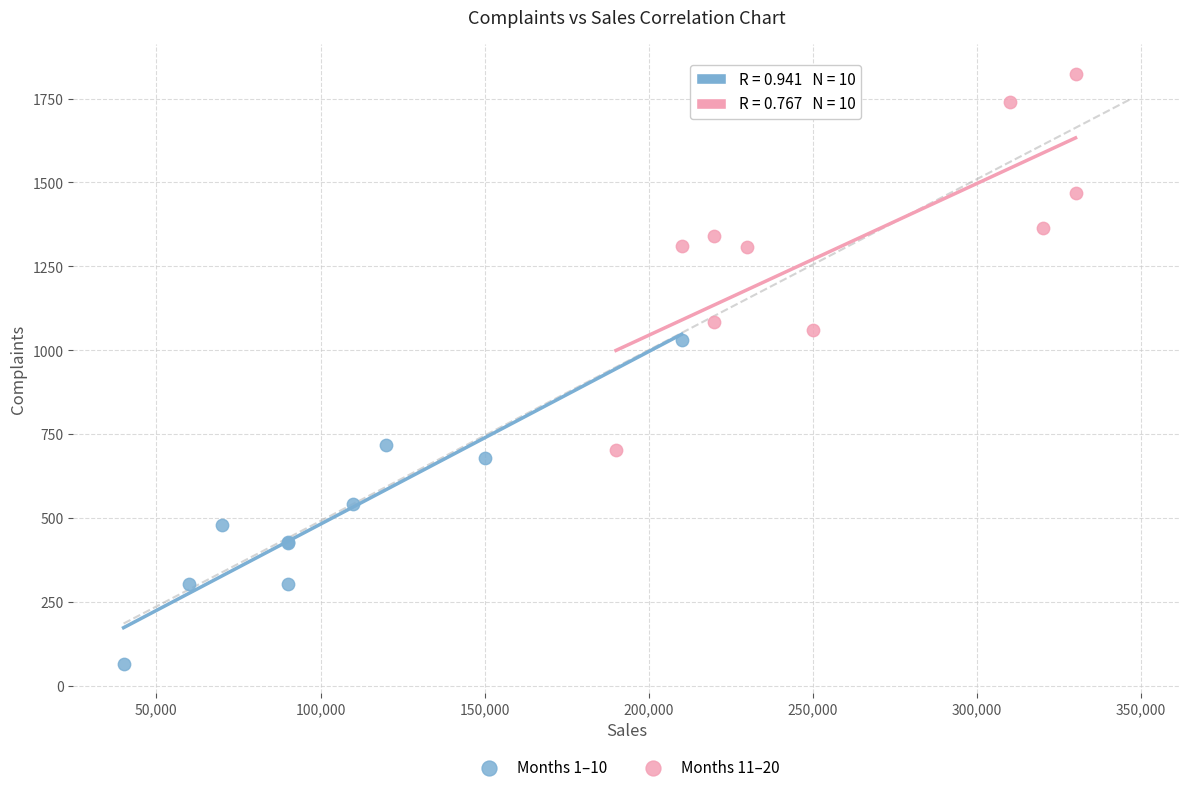

Which series has the widest spread of Y values?

Months 11–20